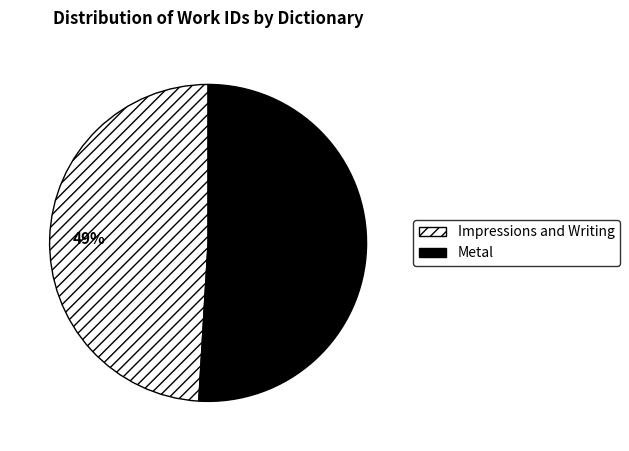

True or false: Metal accounts for 51% of the total.

True